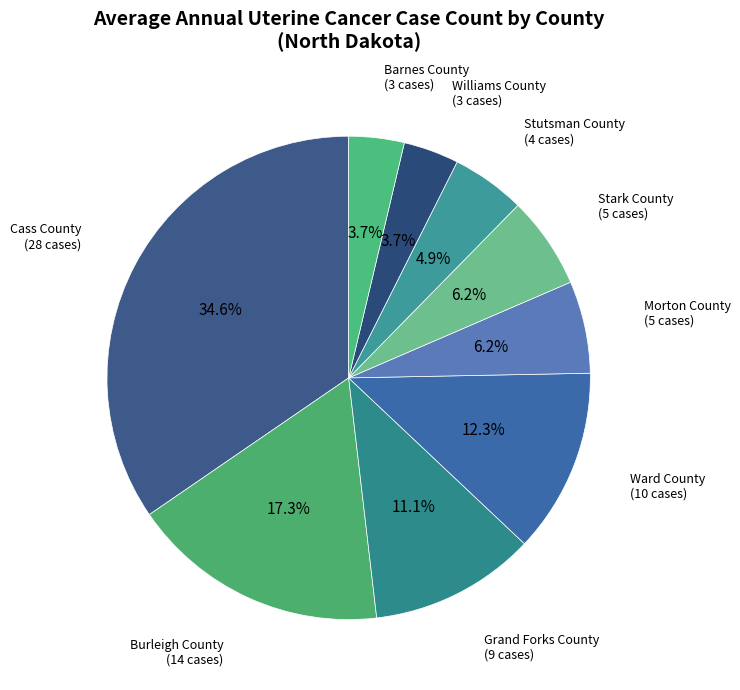

To the nearest percent, what is the average slice percentage?

11%